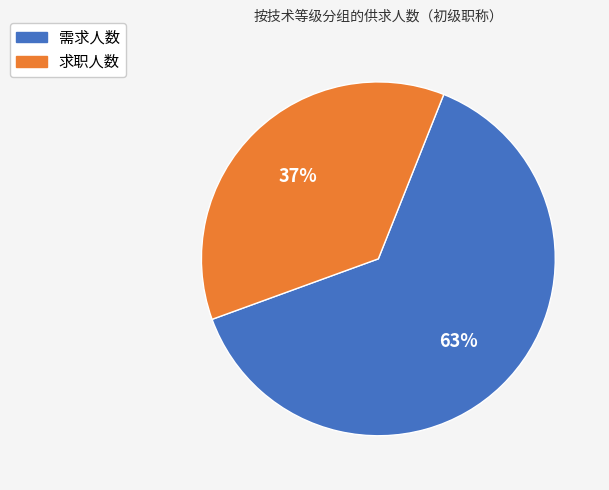

What is the ratio of the value at 需求人数 to the value at 求职人数?

1.7